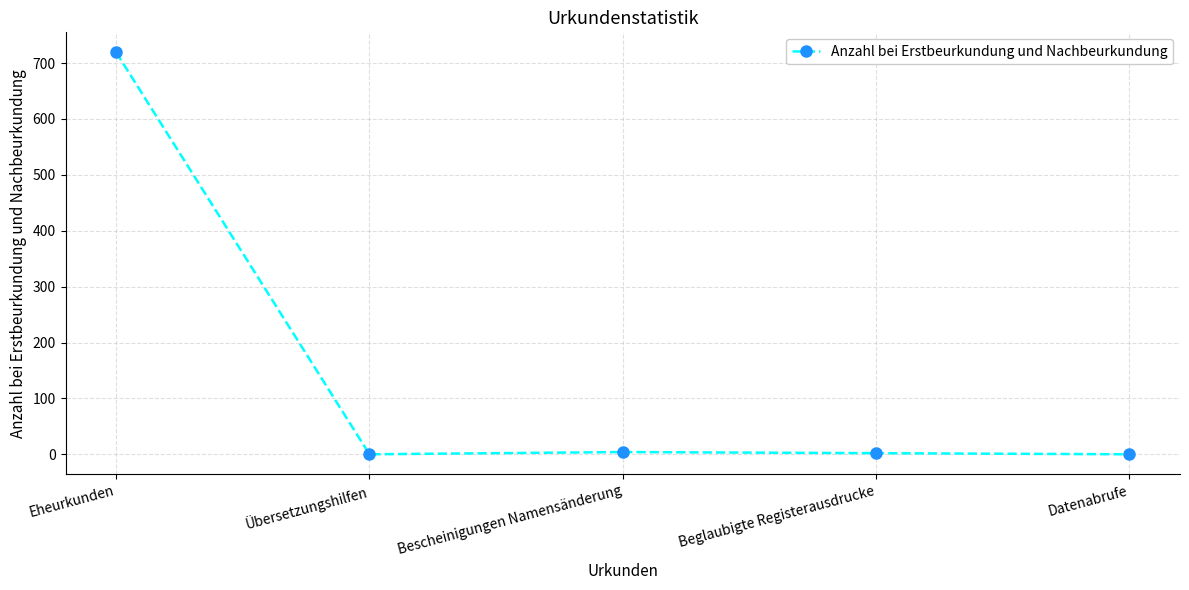

Which category has the highest value across all series?

Eheurkunden